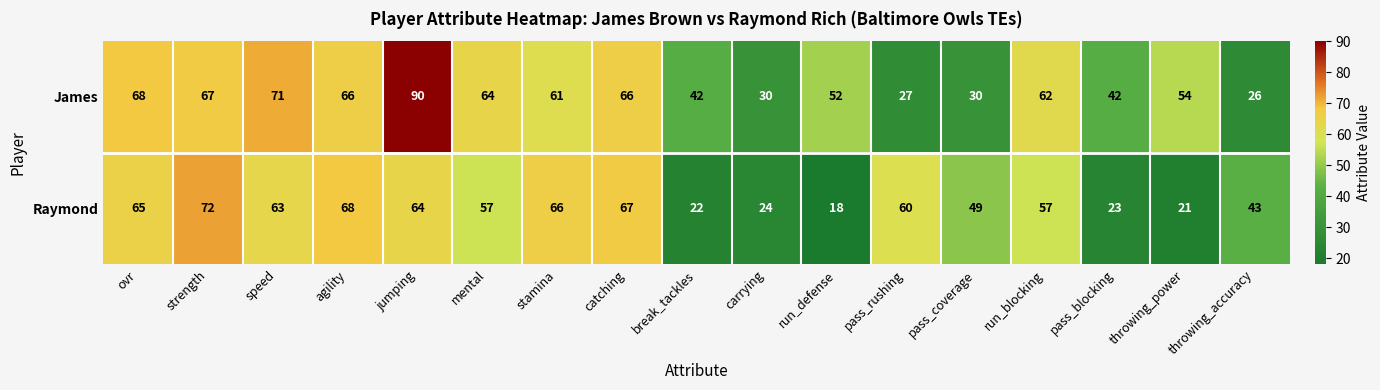

Which series has the widest spread of values?

James